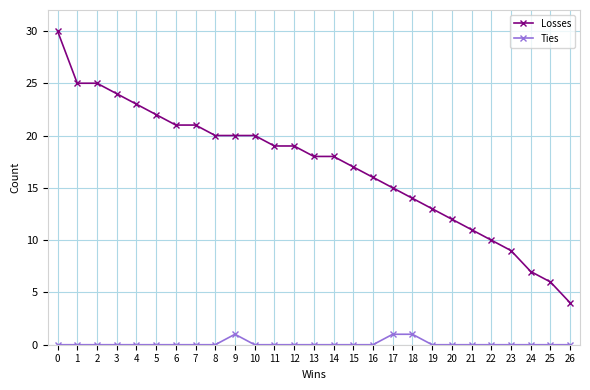

Which series changed the most between 13 and 26?

Losses